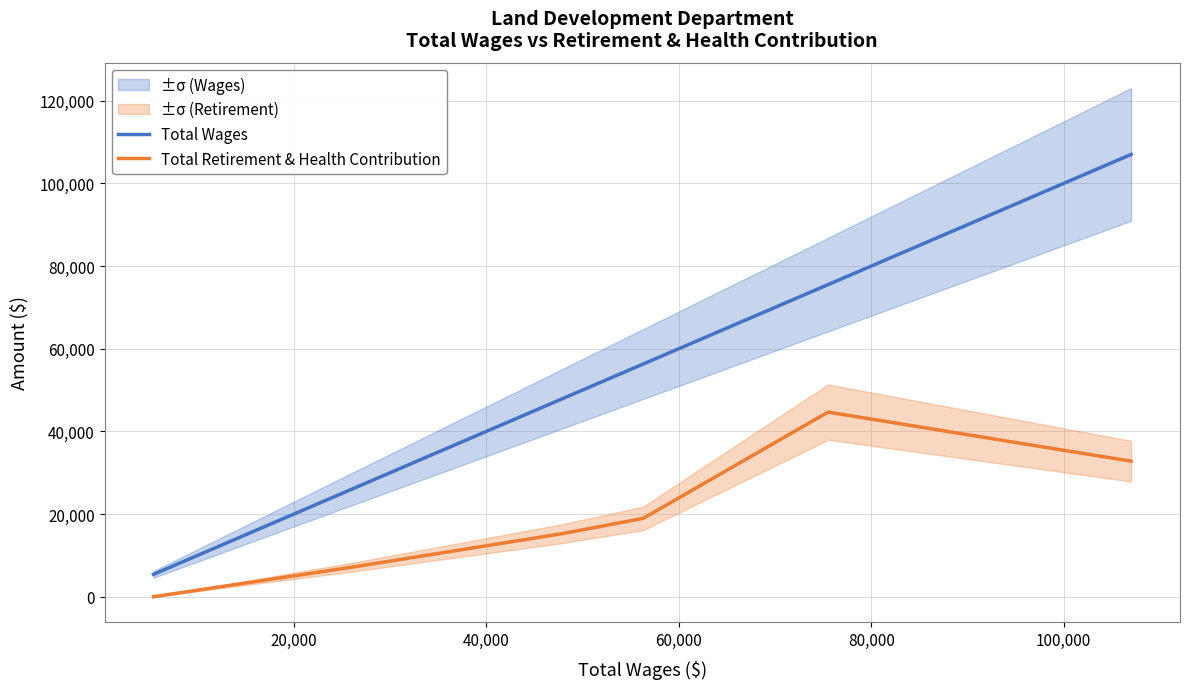

True or false: Total Retirement & Health Contribution and Total Wages intersect in this chart.

False